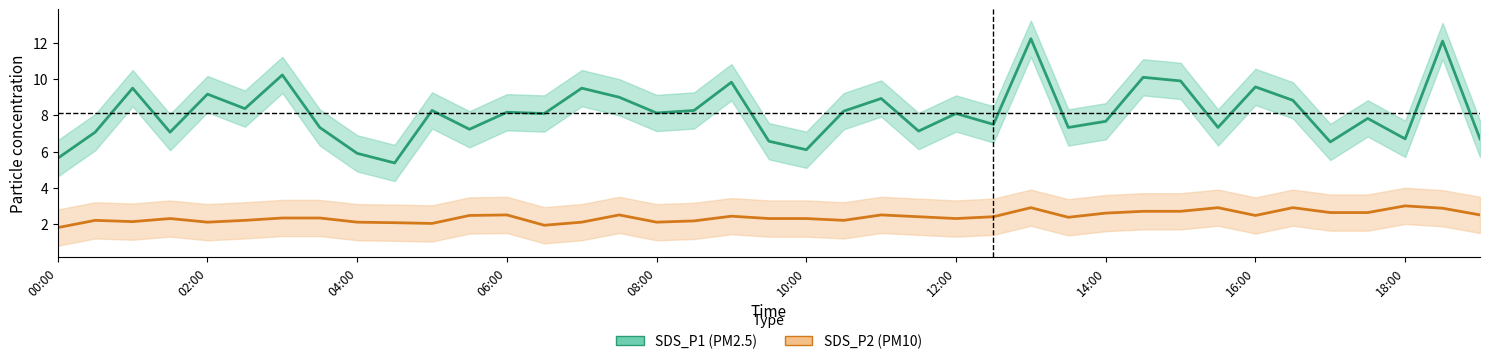

Between 16:00 and 18:00, which series saw the biggest shift?

SDS_P1